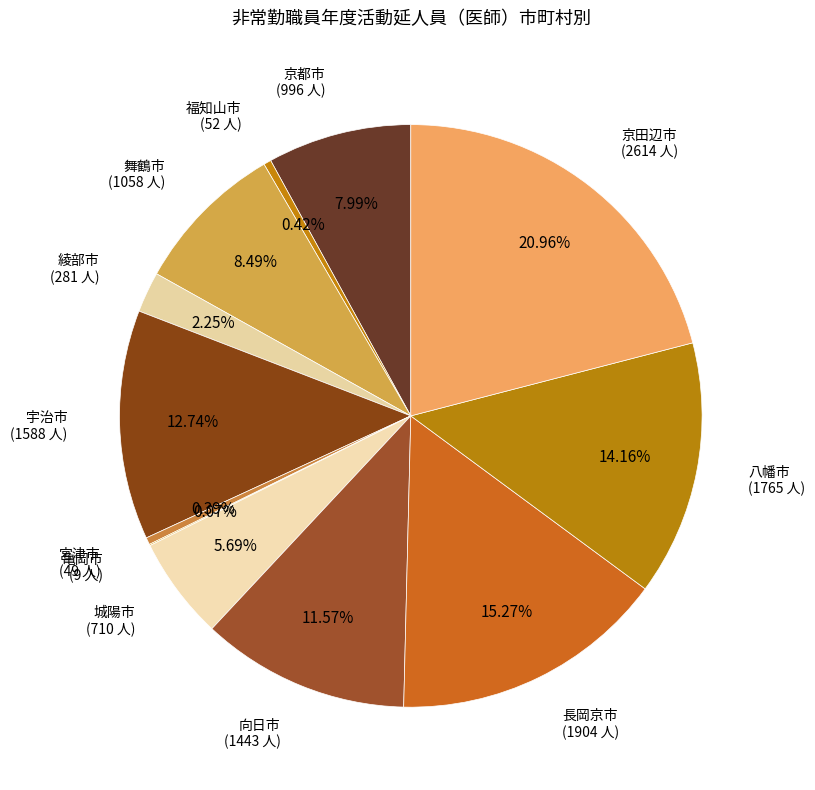

Is 舞鶴市 the majority of the pie?

No